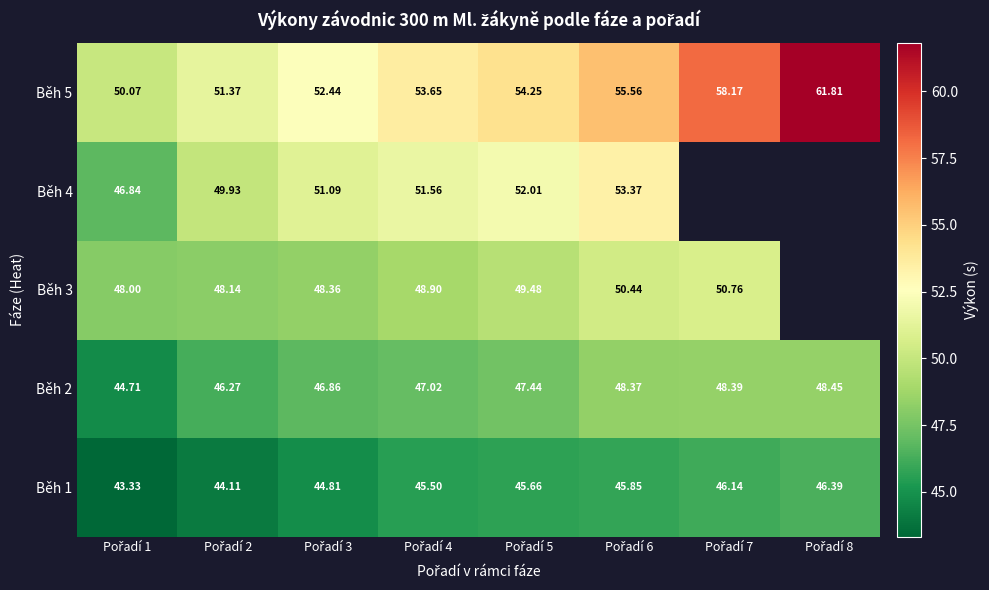

How many values in the Běh 1 series exceed 45?

5